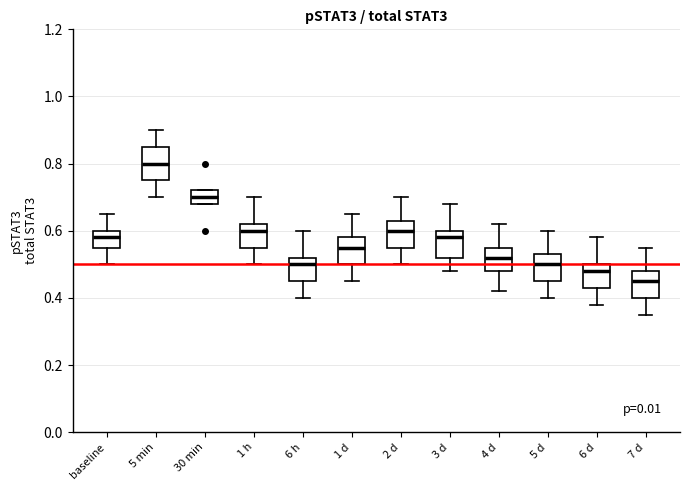

Reading left to right, read every box against the y-axis: the position of its median line, the range the box covers, and the ends of its whiskers. The values are not printed on the chart, so give them approximately, as read against the axis.

baseline: median 0.58, box 0.56 to 0.60, whiskers 0.50 to 0.66
5 min: median 0.80, box 0.76 to 0.86, whiskers 0.70 to 0.90
30 min: median 0.70, box 0.68 to 0.72, whiskers 0.68 to 0.72
1 h: median 0.60, box 0.56 to 0.62, whiskers 0.50 to 0.70
6 h: median 0.50, box 0.46 to 0.52, whiskers 0.40 to 0.60
1 d: median 0.56, box 0.50 to 0.58, whiskers 0.46 to 0.66
2 d: median 0.60, box 0.56 to 0.64, whiskers 0.50 to 0.70
3 d: median 0.58, box 0.52 to 0.60, whiskers 0.48 to 0.68
4 d: median 0.52, box 0.48 to 0.56, whiskers 0.42 to 0.62
5 d: median 0.50, box 0.46 to 0.54, whiskers 0.40 to 0.60
6 d: median 0.48, box 0.44 to 0.50, whiskers 0.38 to 0.58
7 d: median 0.46, box 0.40 to 0.48, whiskers 0.36 to 0.56